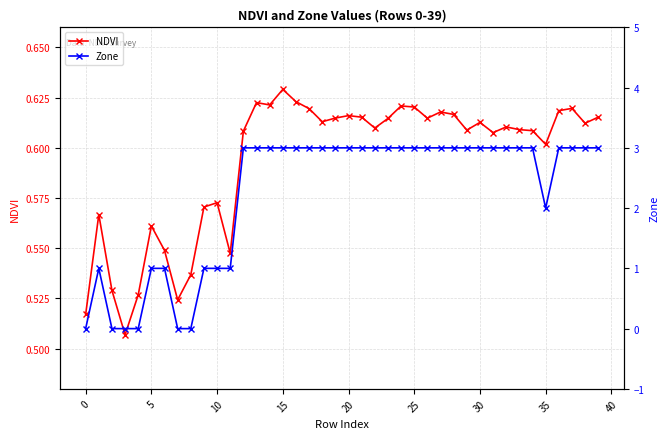

Between 23 and 38, which series saw the biggest shift?

NDVI